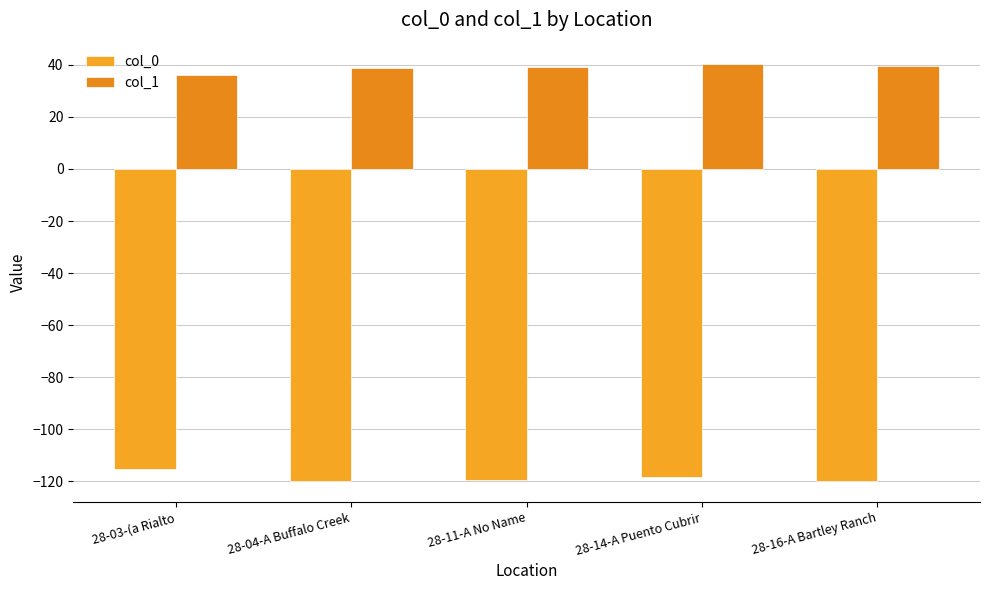

What is the smallest value displayed?

-119.8